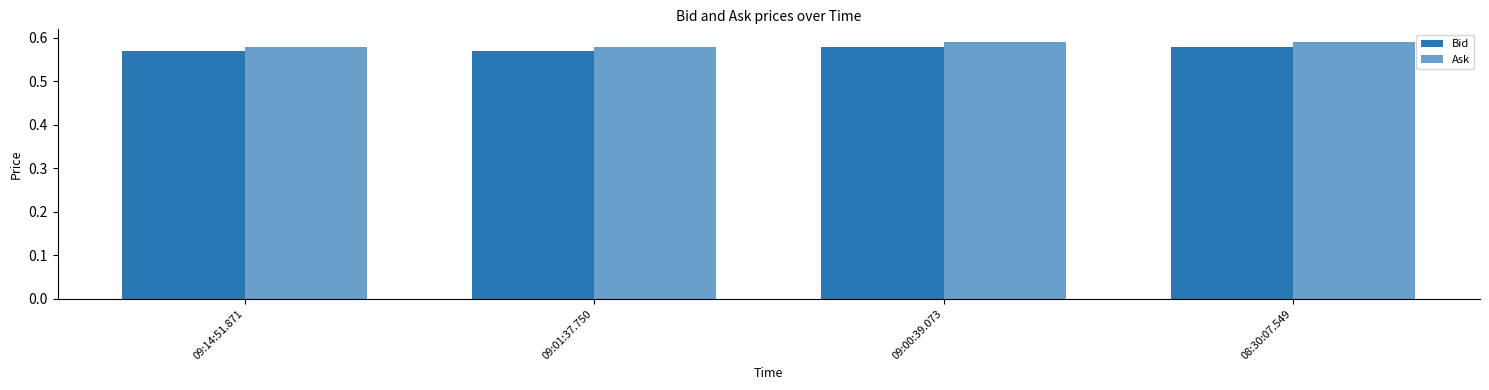

What is the label of the 2nd bar from the left?

09:01:37.750